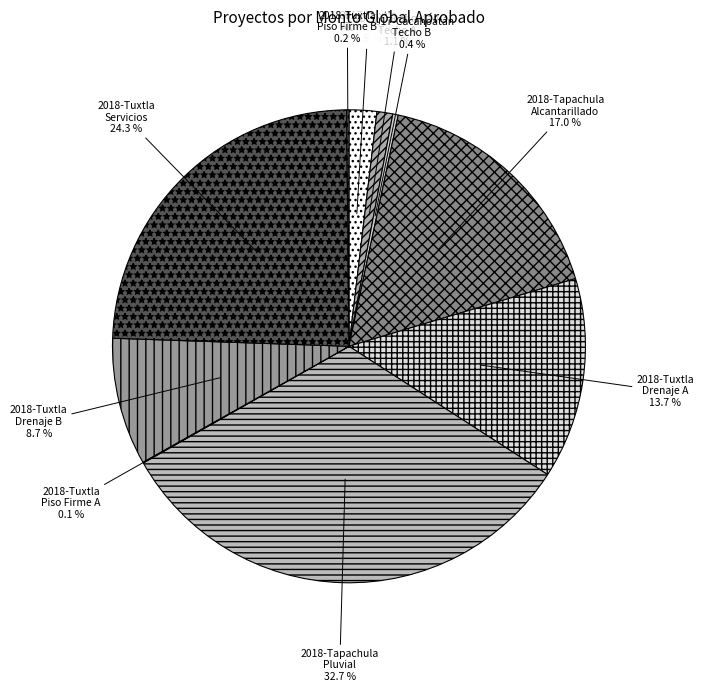

Combined, what portion of the pie is 2017-Cacahoatán Techo B and 2017-Tuxtla Alumbrado?

2.3%